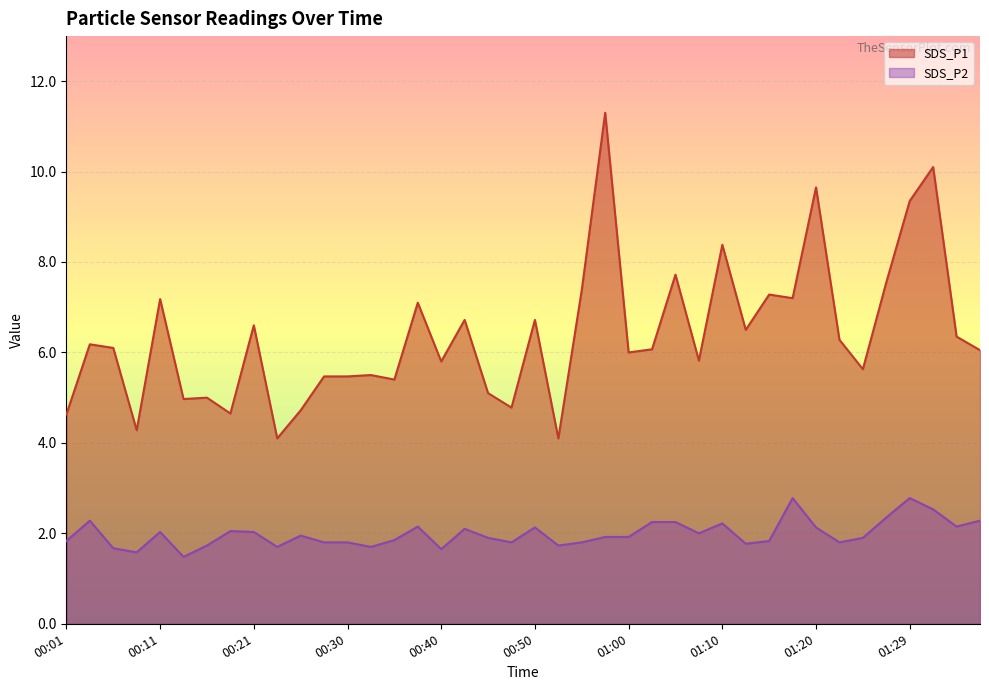

Rank the series by their average value, from lowest to highest.

SDS_P2, SDS_P1